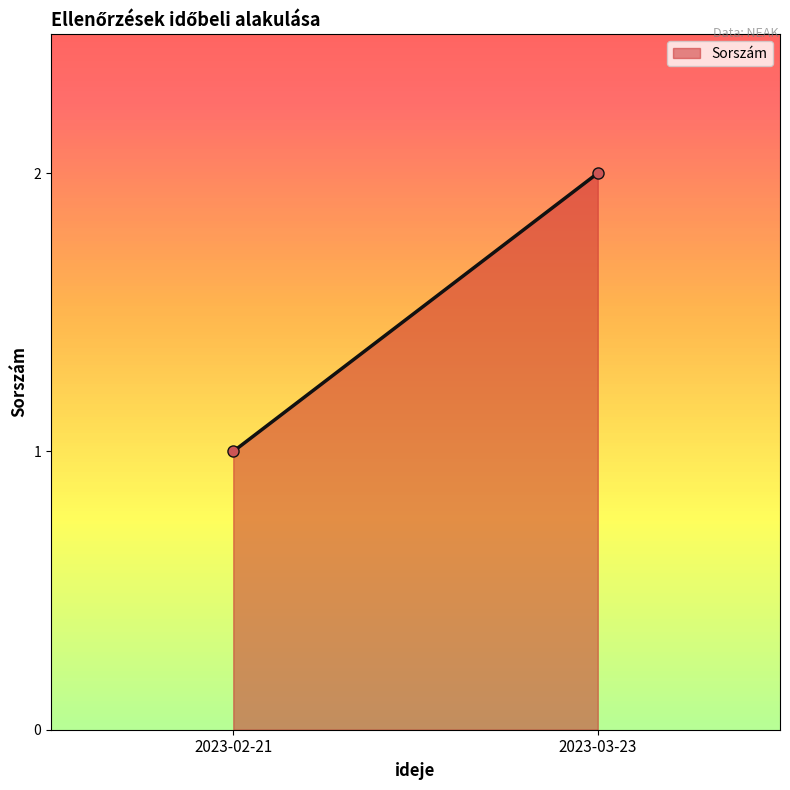

Reading left to right, transcribe all the data shown in this chart.

1	2